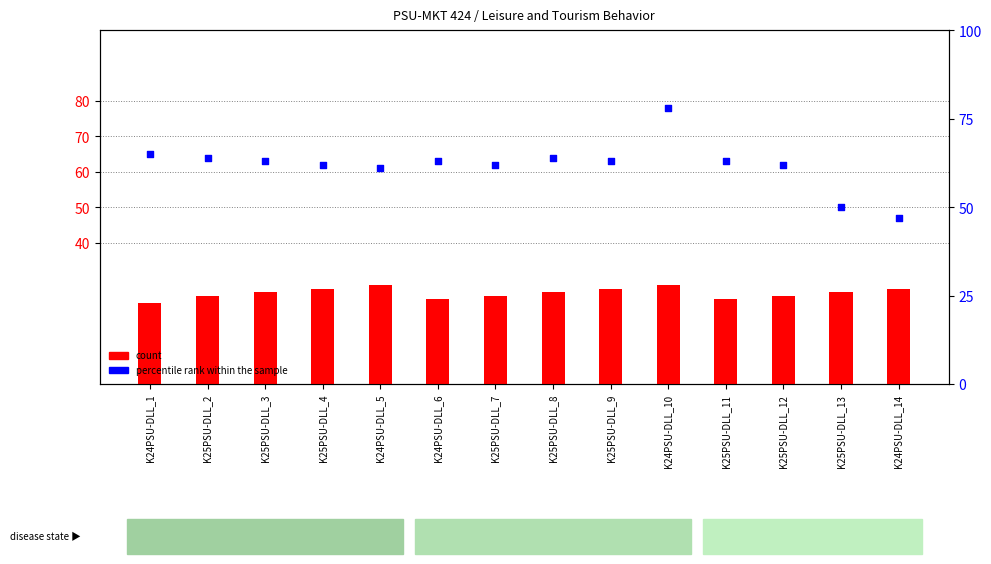

At which category is the sum across all series the highest?

K24PSU-DLL_10